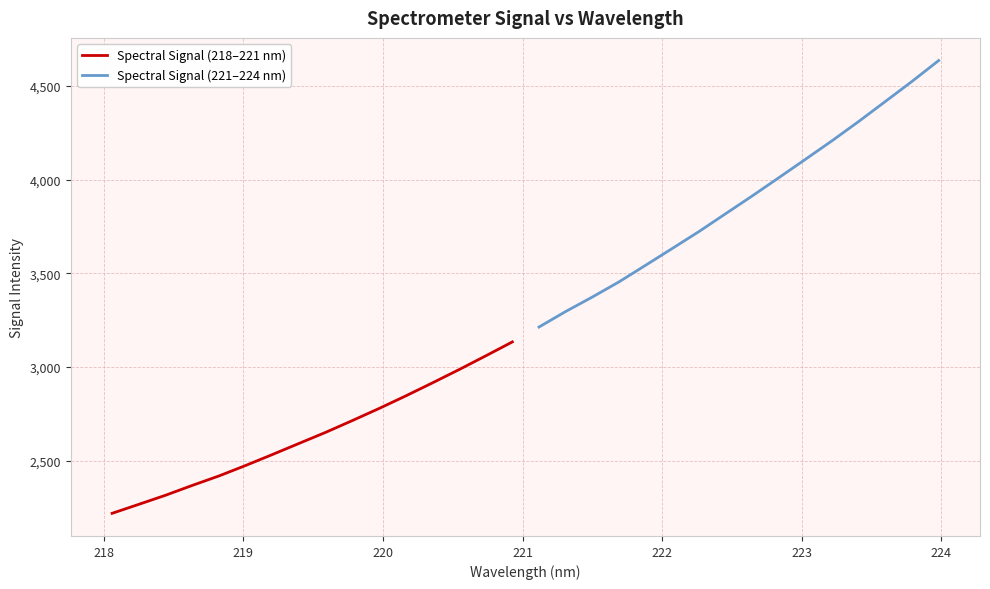

What is the lowest value of the Spectral Signal (218–221 nm) series?

2219.4